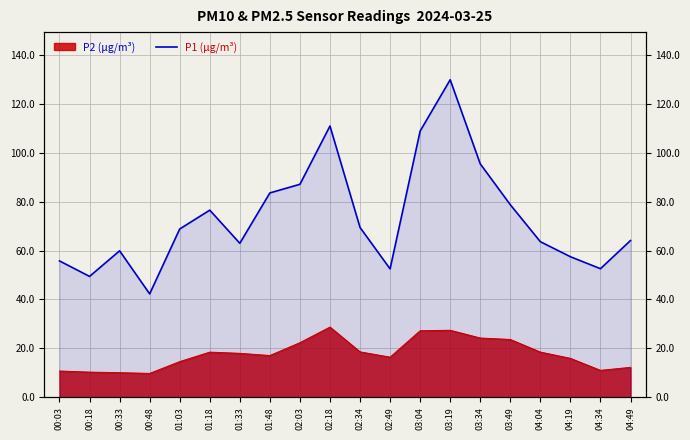

What is the approximate value at 00:33?

59.9